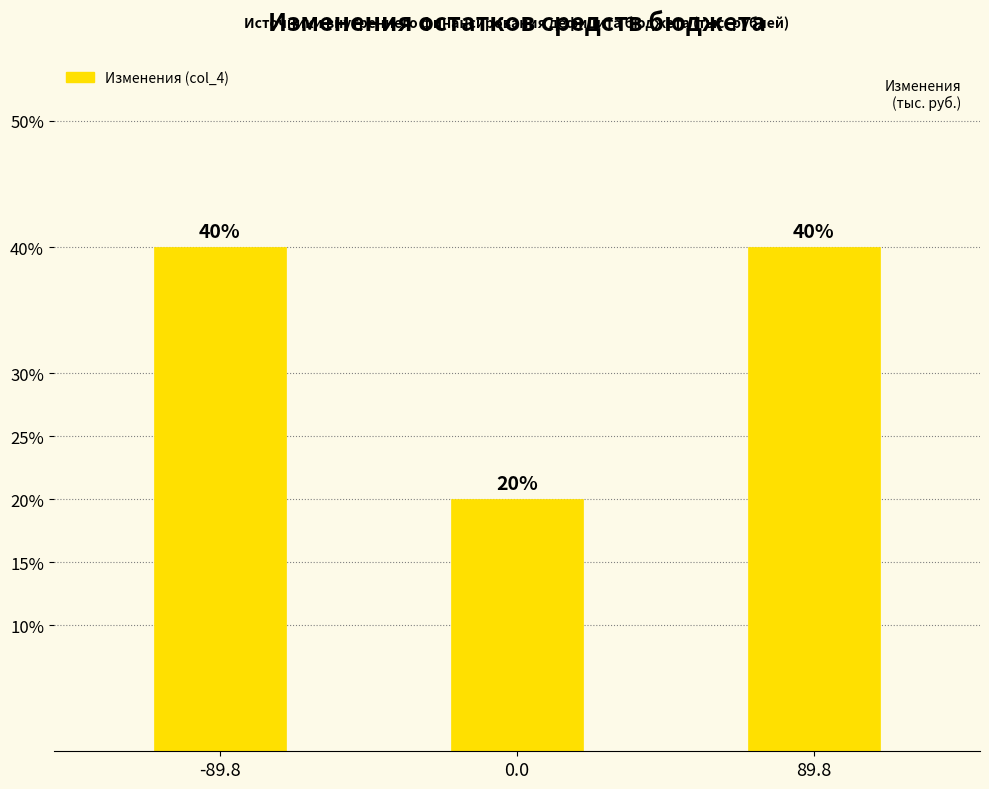

Reading right to left, transcribe all the data shown in this chart.

89.8=40	0.0=20	-89.8=40